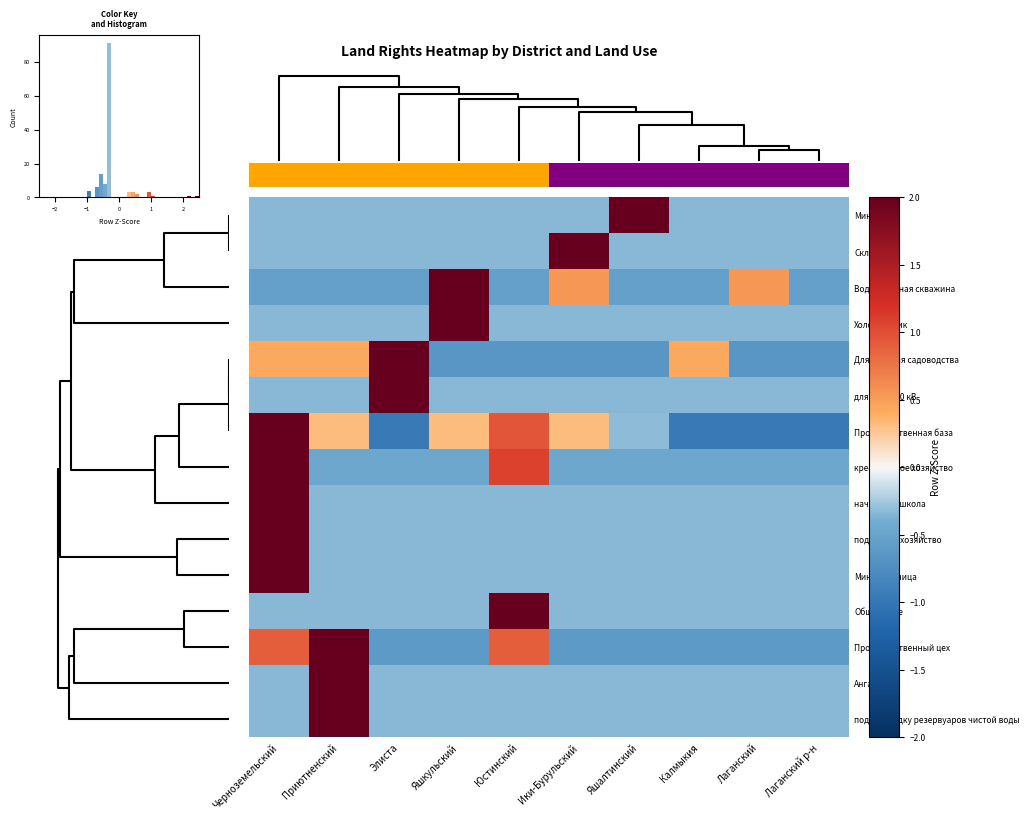

Reading left to right, list all the values displayed in this chart.

Мини-ДСК: Черноземельский=-0.3	Приютненский=-0.3	Элиста=-0.3	Яшкульский=-0.3	Юстинский=-0.3	Ики-Бурульский=-0.3	Яшалтинский=3.0	Калмыкия=-0.3	Лаганский=-0.3	Лаганский р-н=-0.3
Склад: Черноземельский=-0.3	Приютненский=-0.3	Элиста=-0.3	Яшкульский=-0.3	Юстинский=-0.3	Ики-Бурульский=3.0	Яшалтинский=-0.3	Калмыкия=-0.3	Лаганский=-0.3	Лаганский р-н=-0.3
Водозаборная скважина: Черноземельский=-0.5	Приютненский=-0.5	Элиста=-0.5	Яшкульский=2.7	Юстинский=-0.5	Ики-Бурульский=0.5	Яшалтинский=-0.5	Калмыкия=-0.5	Лаганский=0.5	Лаганский р-н=-0.5
Холодильник: Черноземельский=-0.3	Приютненский=-0.3	Элиста=-0.3	Яшкульский=3.0	Юстинский=-0.3	Ики-Бурульский=-0.3	Яшалтинский=-0.3	Калмыкия=-0.3	Лаганский=-0.3	Лаганский р-н=-0.3
Для ведения садоводства: Черноземельский=0.4	Приютненский=0.4	Элиста=2.6	Яшкульский=-0.7	Юстинский=-0.7	Ики-Бурульский=-0.7	Яшалтинский=-0.7	Калмыкия=0.4	Лаганский=-0.7	Лаганский р-н=-0.7
для ЛЭП-110 кВ: Черноземельский=-0.3	Приютненский=-0.3	Элиста=3.0	Яшкульский=-0.3	Юстинский=-0.3	Ики-Бурульский=-0.3	Яшалтинский=-0.3	Калмыкия=-0.3	Лаганский=-0.3	Лаганский р-н=-0.3
Производственная база: Черноземельский=2.2	Приютненский=0.3	Элиста=-1.0	Яшкульский=0.3	Юстинский=1.0	Ики-Бурульский=0.3	Яшалтинский=-0.3	Калмыкия=-1.0	Лаганский=-1.0	Лаганский р-н=-1.0
крестьянское хозяйство: Черноземельский=2.7	Приютненский=-0.5	Элиста=-0.5	Яшкульский=-0.5	Юстинский=1.1	Ики-Бурульский=-0.5	Яшалтинский=-0.5	Калмыкия=-0.5	Лаганский=-0.5	Лаганский р-н=-0.5
начальная школа: Черноземельский=3.0	Приютненский=-0.3	Элиста=-0.3	Яшкульский=-0.3	Юстинский=-0.3	Ики-Бурульский=-0.3	Яшалтинский=-0.3	Калмыкия=-0.3	Лаганский=-0.3	Лаганский р-н=-0.3
подсобное хозяйство: Черноземельский=3.0	Приютненский=-0.3	Элиста=-0.3	Яшкульский=-0.3	Юстинский=-0.3	Ики-Бурульский=-0.3	Яшалтинский=-0.3	Калмыкия=-0.3	Лаганский=-0.3	Лаганский р-н=-0.3
Минимельница: Черноземельский=3.0	Приютненский=-0.3	Элиста=-0.3	Яшкульский=-0.3	Юстинский=-0.3	Ики-Бурульский=-0.3	Яшалтинский=-0.3	Калмыкия=-0.3	Лаганский=-0.3	Лаганский р-н=-0.3
Общежитие: Черноземельский=-0.3	Приютненский=-0.3	Элиста=-0.3	Яшкульский=-0.3	Юстинский=3.0	Ики-Бурульский=-0.3	Яшалтинский=-0.3	Калмыкия=-0.3	Лаганский=-0.3	Лаганский р-н=-0.3
Производственный цех: Черноземельский=0.9	Приютненский=2.4	Элиста=-0.6	Яшкульский=-0.6	Юстинский=0.9	Ики-Бурульский=-0.6	Яшалтинский=-0.6	Калмыкия=-0.6	Лаганский=-0.6	Лаганский р-н=-0.6
Ангар: Черноземельский=-0.3	Приютненский=3.0	Элиста=-0.3	Яшкульский=-0.3	Юстинский=-0.3	Ики-Бурульский=-0.3	Яшалтинский=-0.3	Калмыкия=-0.3	Лаганский=-0.3	Лаганский р-н=-0.3
под площадку резервуаров чистой воды: Черноземельский=-0.3	Приютненский=3.0	Элиста=-0.3	Яшкульский=-0.3	Юстинский=-0.3	Ики-Бурульский=-0.3	Яшалтинский=-0.3	Калмыкия=-0.3	Лаганский=-0.3	Лаганский р-н=-0.3